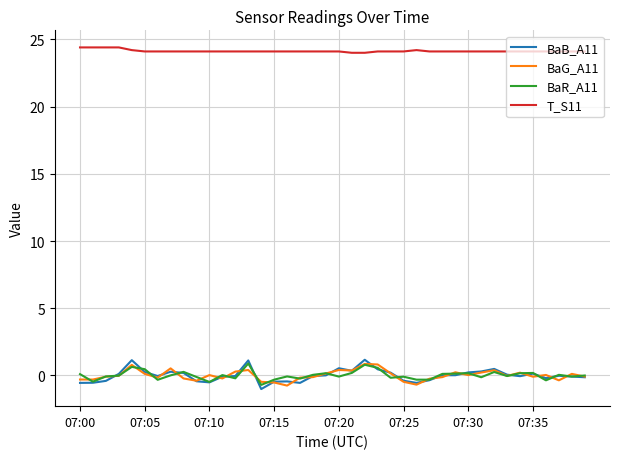

What is the lowest value of the T_S11 series?

24.0